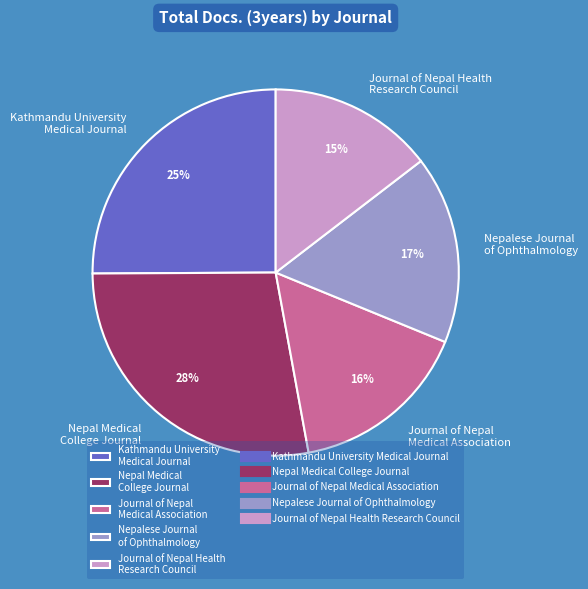

Which slice is the largest?

Nepal Medical College Journal